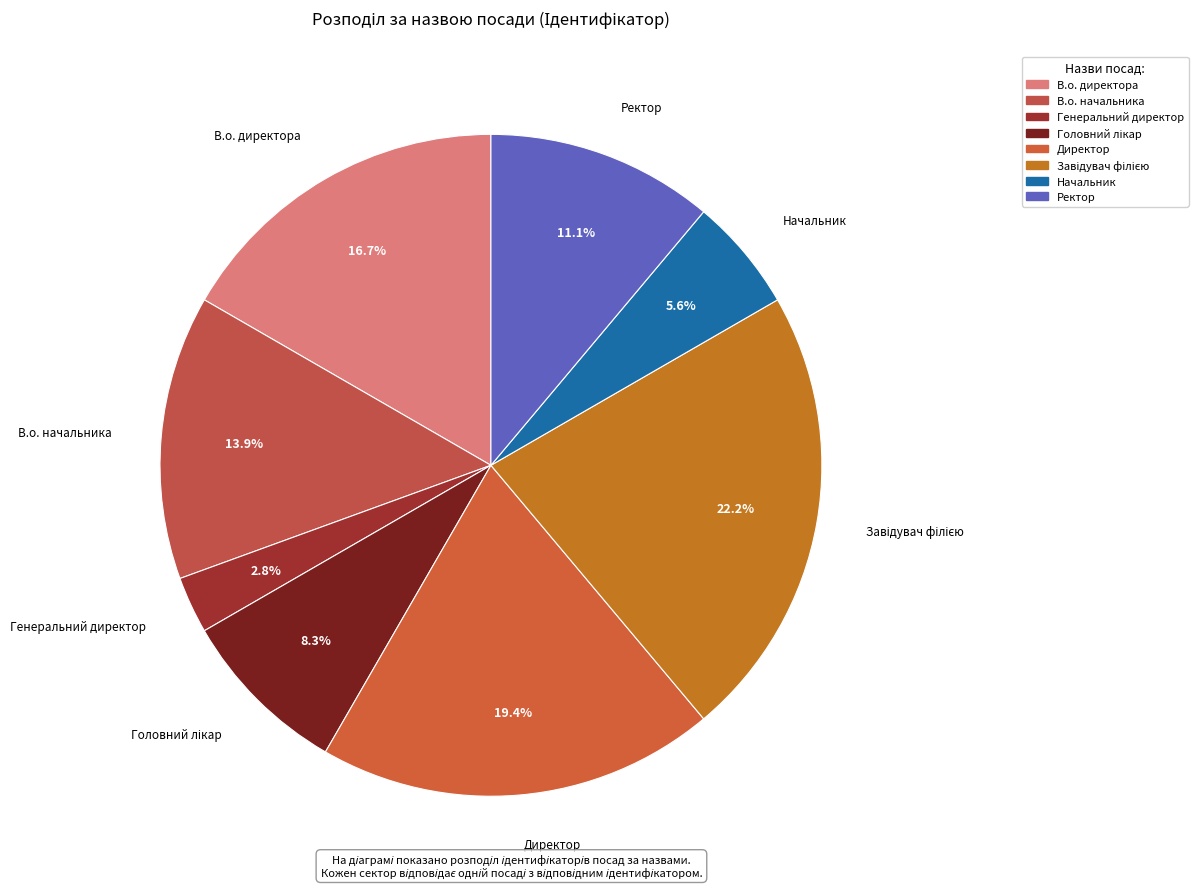

Is there a majority slice in this chart?

No